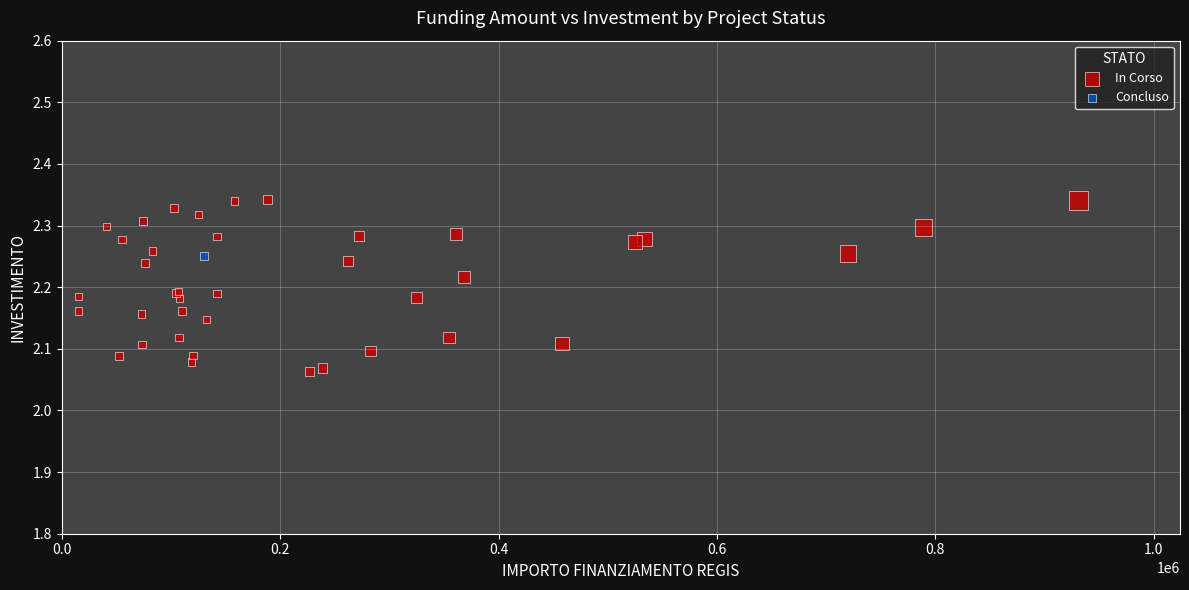

What are all the series names shown in the legend?

In Corso, Concluso